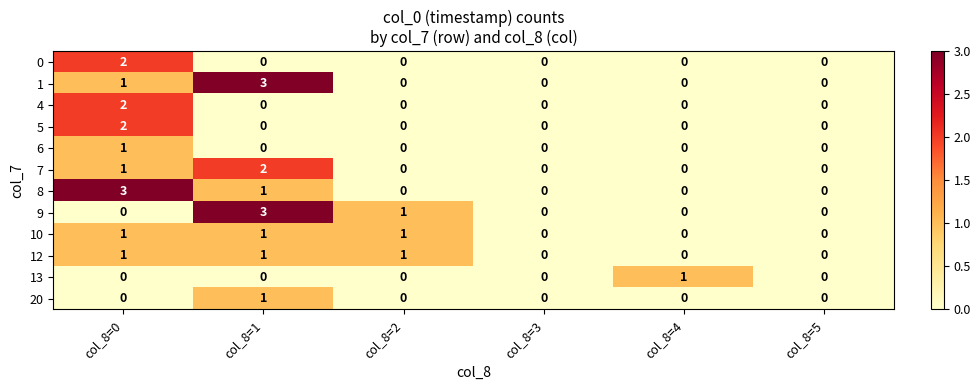

What is the highest value of the 1 series?

3